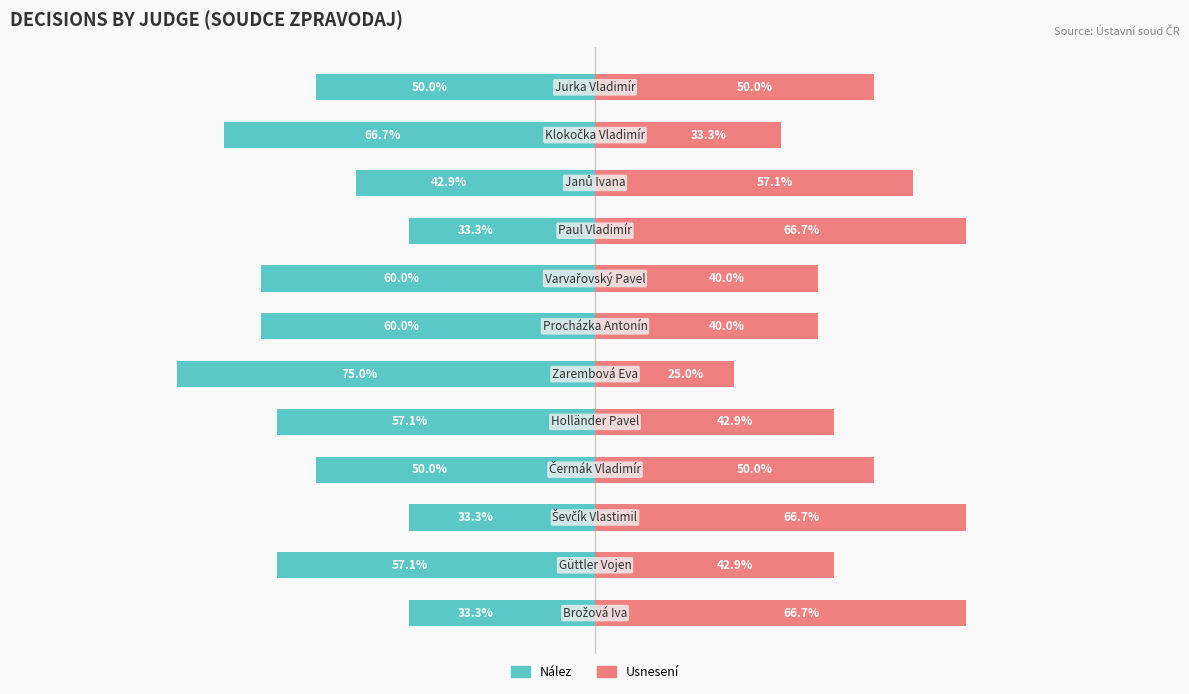

What are all the series names shown in the legend?

Nález, Usnesení